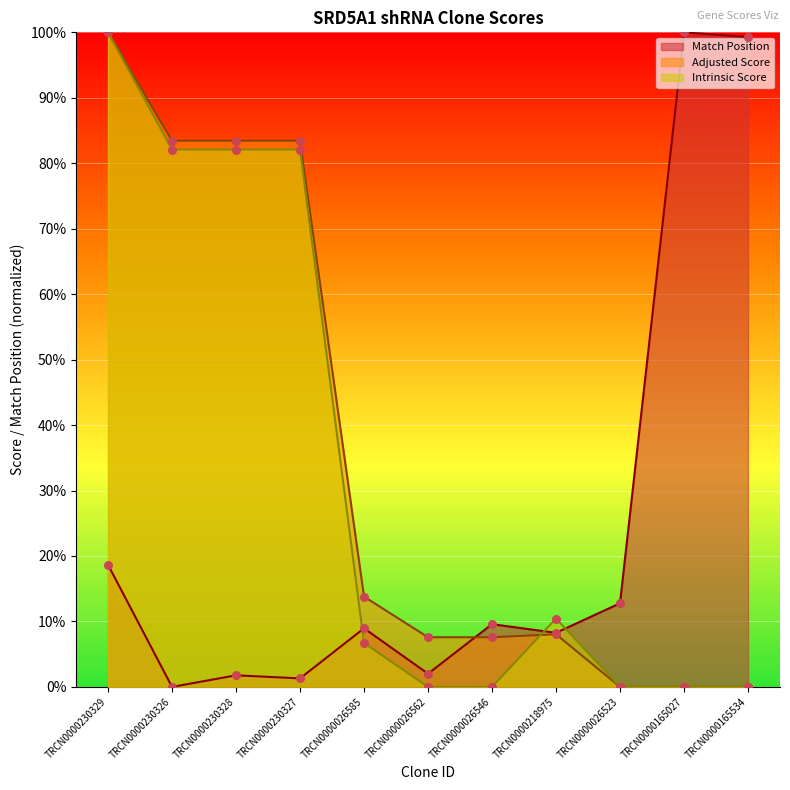

Which series contains the lowest Y value?

Match Position